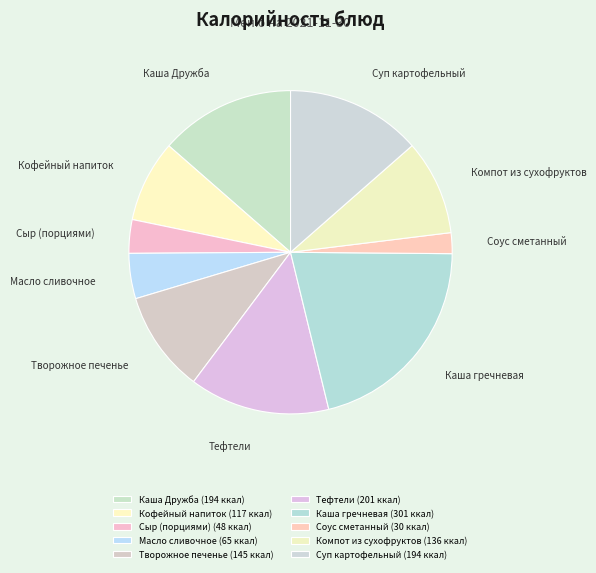

Which has a higher value, Сыр (порциями) or Творожное печенье?

Творожное печенье